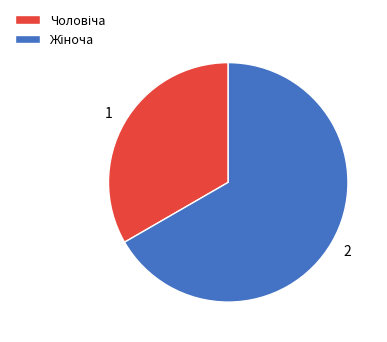

Is there any slice that represents more than half of the pie?

Yes